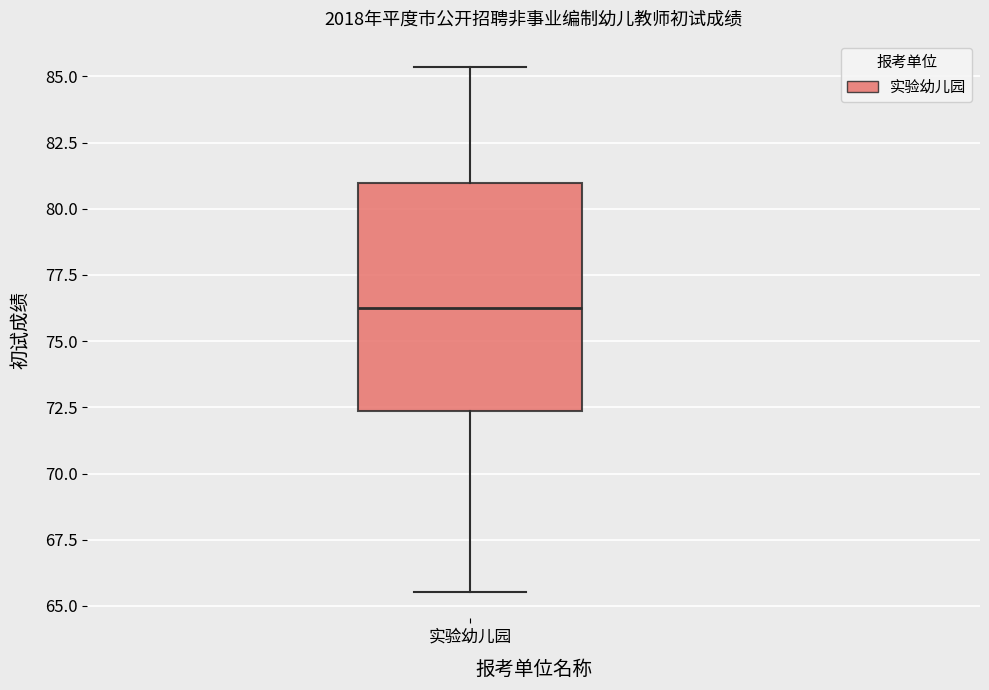

Transcribe this box plot: give where the median line is, the range the box spans, and where the two whiskers end, as read against the y-axis. The values are not printed on the chart, so give them approximately, as read against the axis.

median 76.0, box 72.5 to 81.0, whiskers 65.5 to 85.5